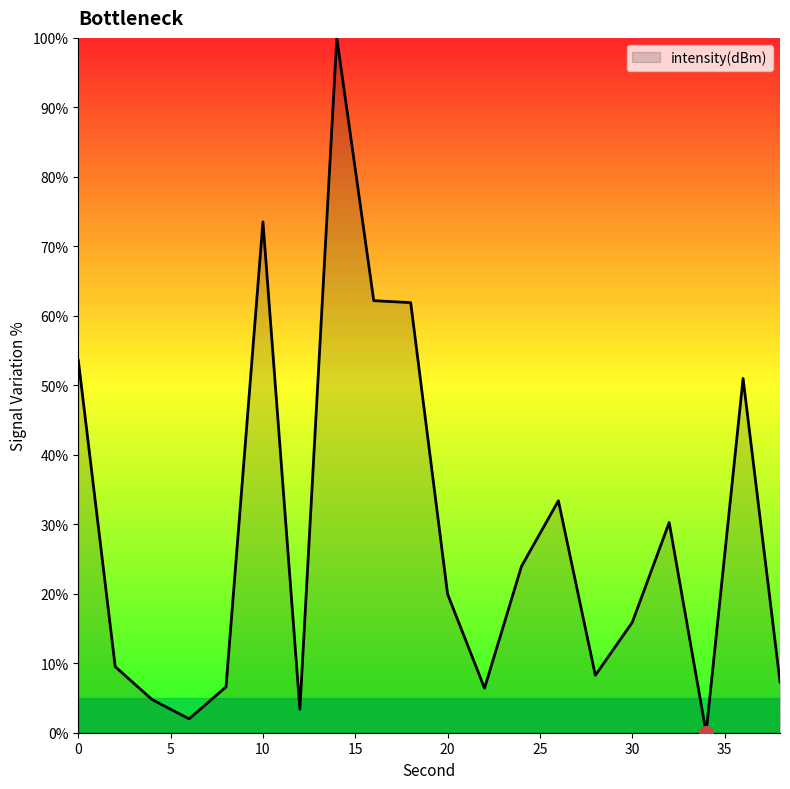

What is the difference between the maximum and minimum values?

100.0